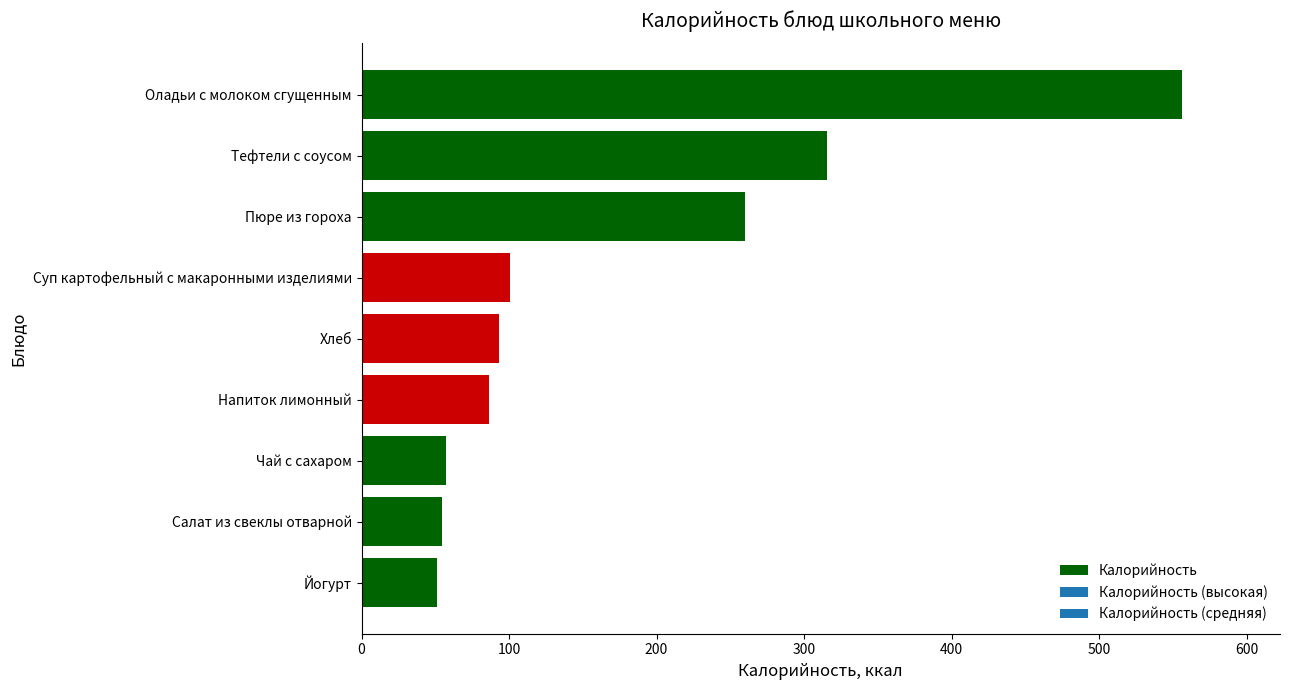

Between Напиток лимонный and Оладьи с молоком сгущенным, which is larger?

Оладьи с молоком сгущенным